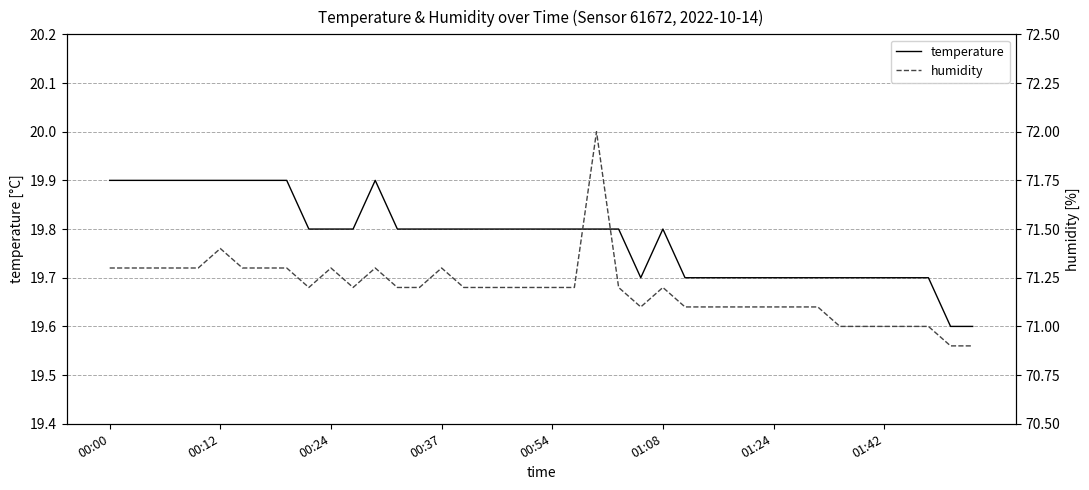

Reading left to right, list all the values displayed in this chart.

temperature: 19.9	19.9	19.9	19.9	19.9	19.9	19.9	19.9	19.9	19.8	19.8	19.8	19.9	19.8	19.8	19.8	19.8	19.8	19.8	19.8	19.8	19.8	19.8	19.8	19.7	19.8	19.7	19.7	19.7	19.7	19.7	19.7	19.7	19.7	19.7	19.7	19.7	19.7	19.6	19.6
humidity: 71.3	71.3	71.3	71.3	71.3	71.4	71.3	71.3	71.3	71.2	71.3	71.2	71.3	71.2	71.2	71.3	71.2	71.2	71.2	71.2	71.2	71.2	72.0	71.2	71.1	71.2	71.1	71.1	71.1	71.1	71.1	71.1	71.1	71.0	71.0	71.0	71.0	71.0	70.9	70.9